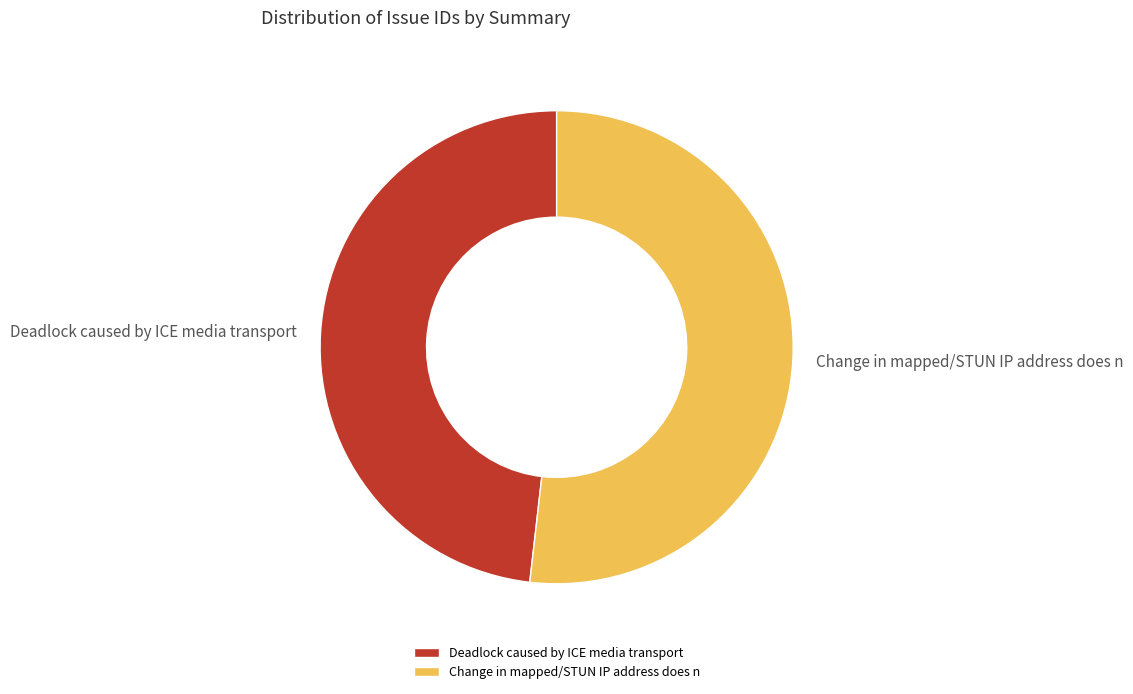

Approximately how many times larger is the value at Deadlock caused by ICE media transport compared to Change in mapped/STUN IP address does n?

0.9